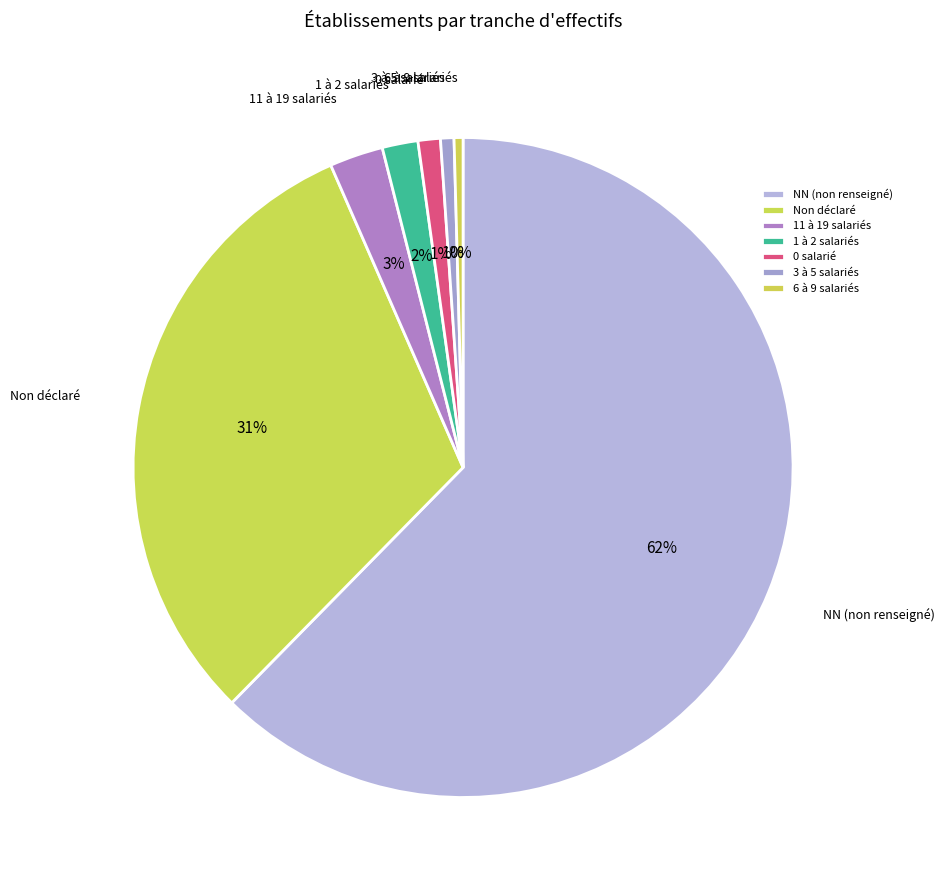

To the nearest percent, what is the difference between the largest and smallest slice percentages?

62%